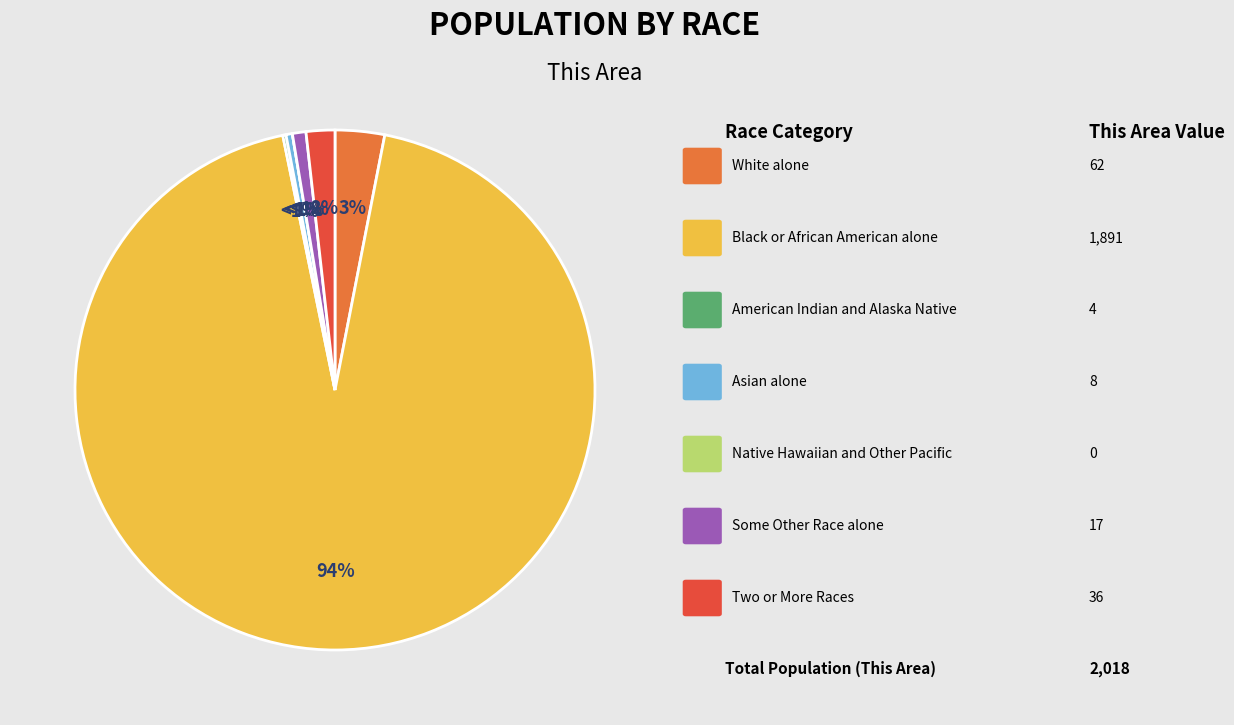

Which has a higher value, Two or More Races or Black or African American alone?

Black or African American alone